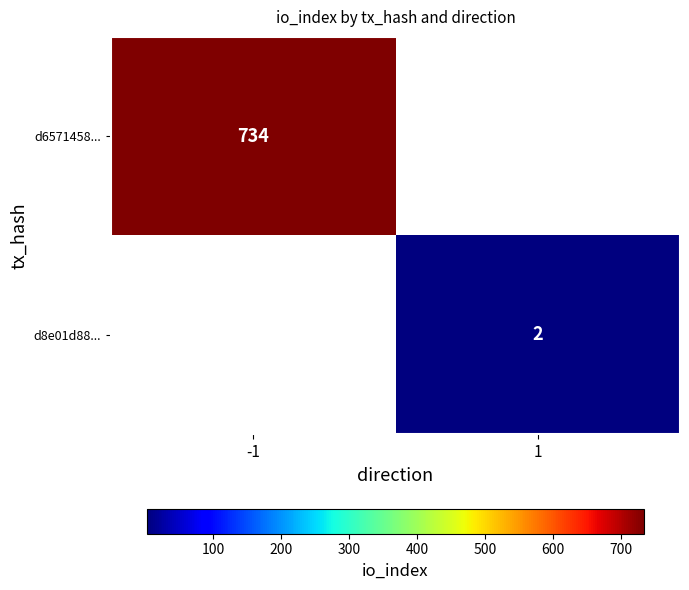

True or false: d8e01d88... has a value of 1 at 1.

False